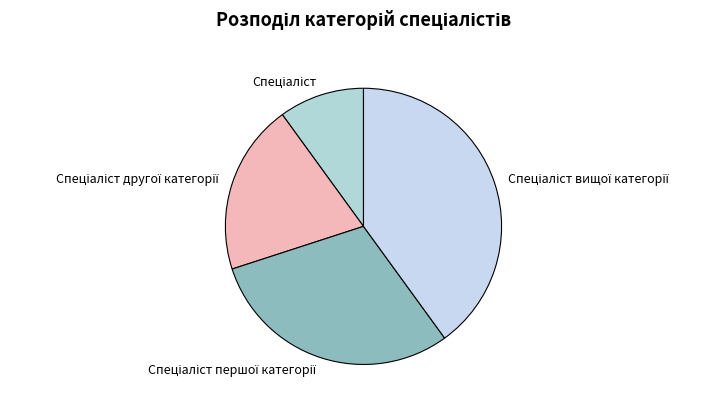

Is there any slice that represents more than half of the pie?

No